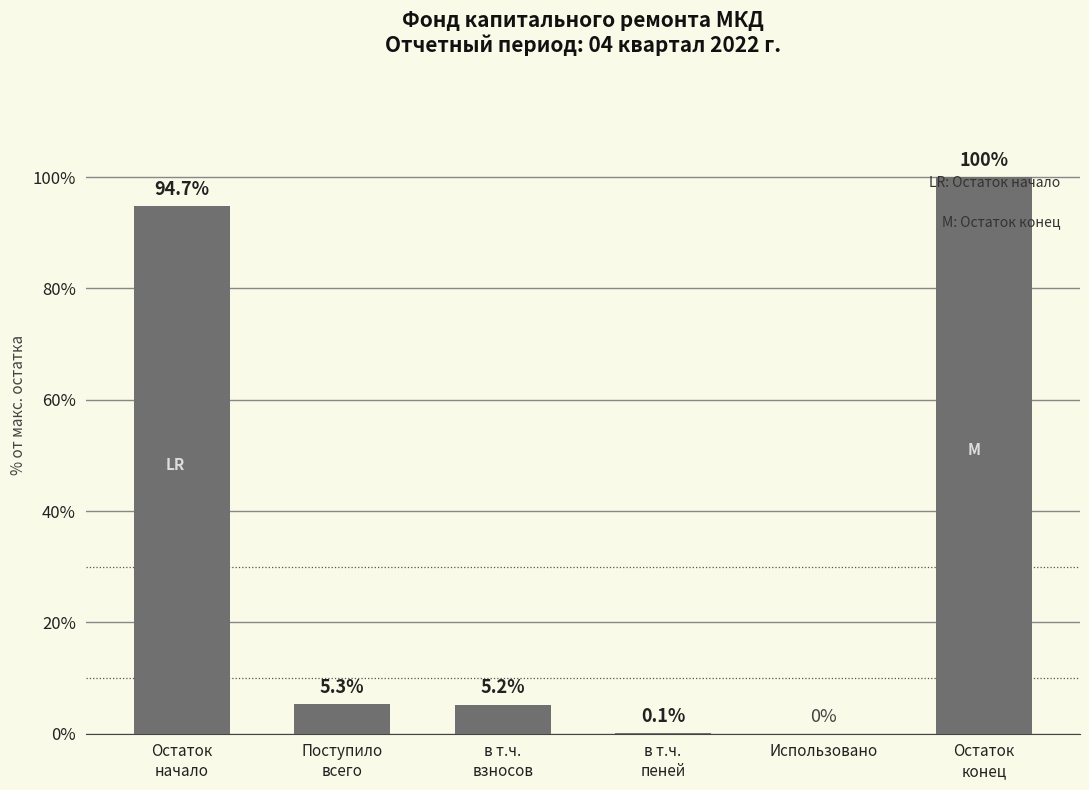

Are the bars horizontal?

No